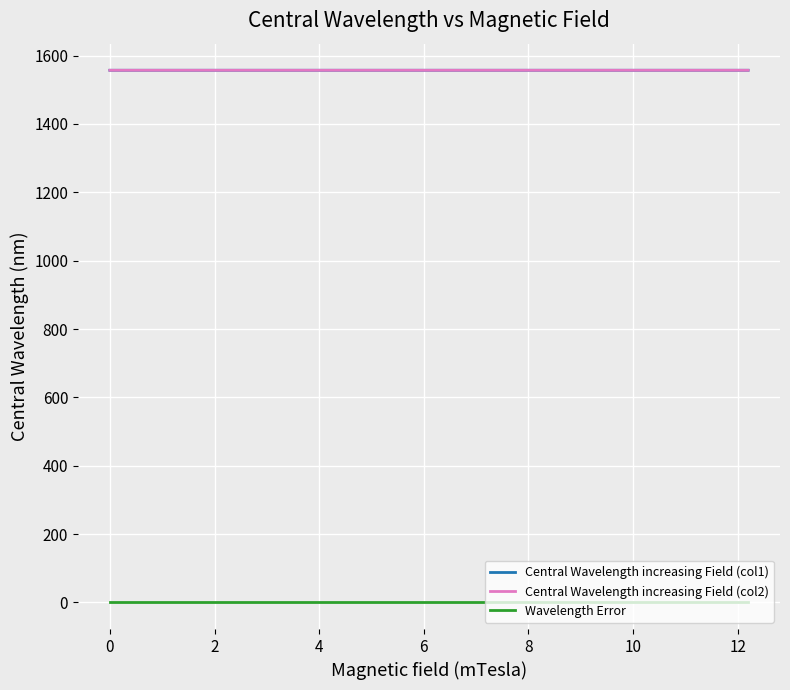

How many Central Wavelength increasing Field (col1) values are between 1557 and 1558?

11